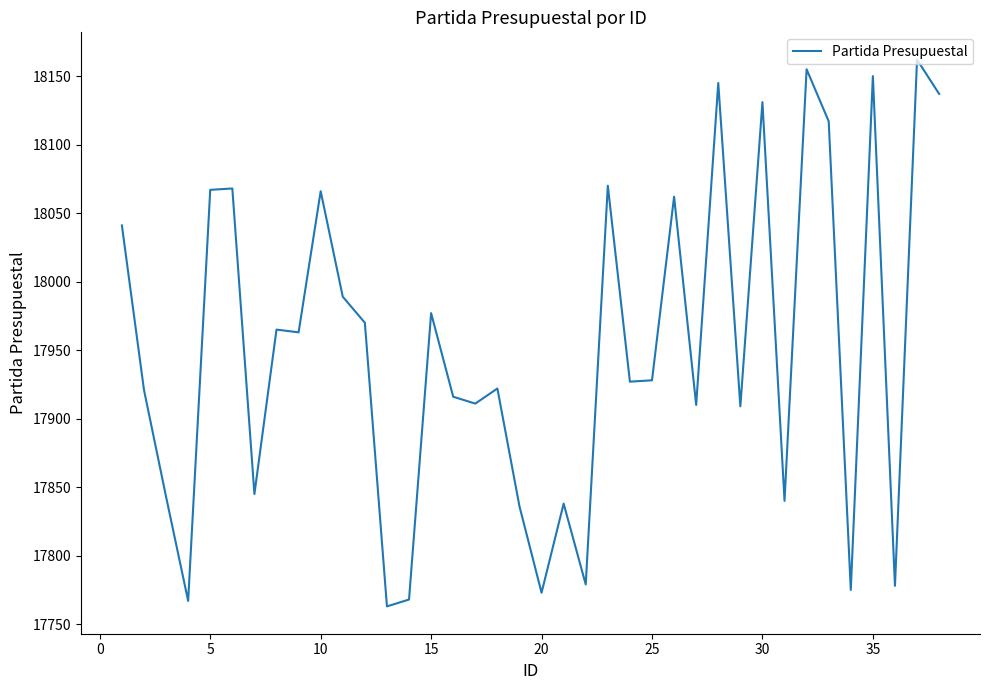

What is the maximum value shown in the chart?

18162